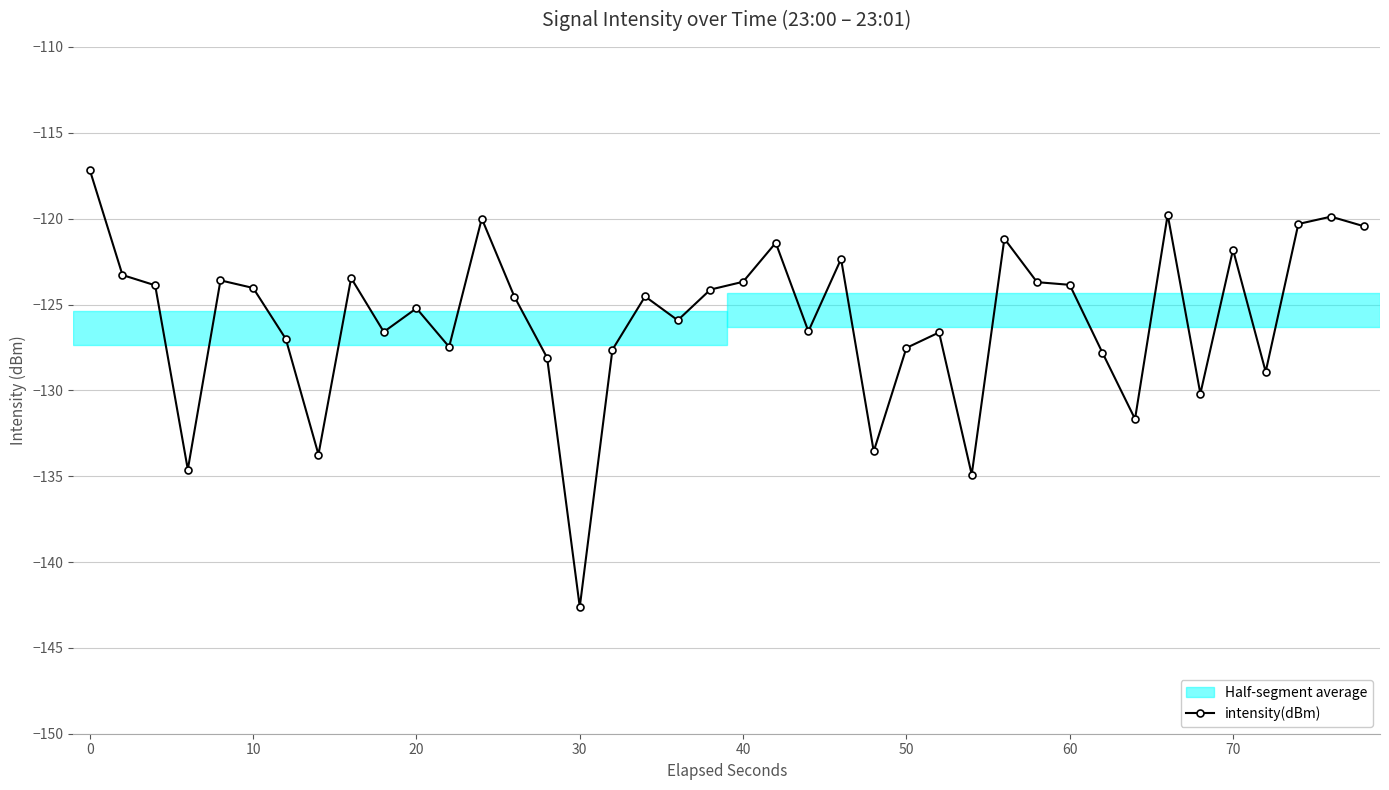

How many lines are shown in the chart?

1